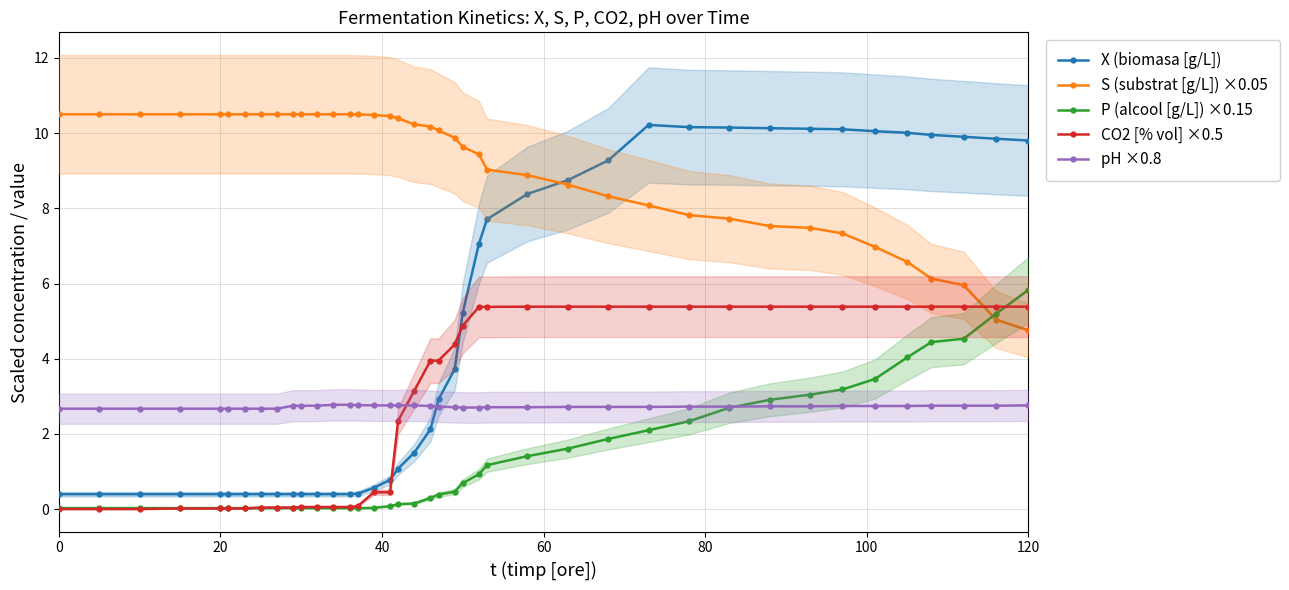

True or false: X (biomasa [g/L]) has more than 0 interior local peaks.

True